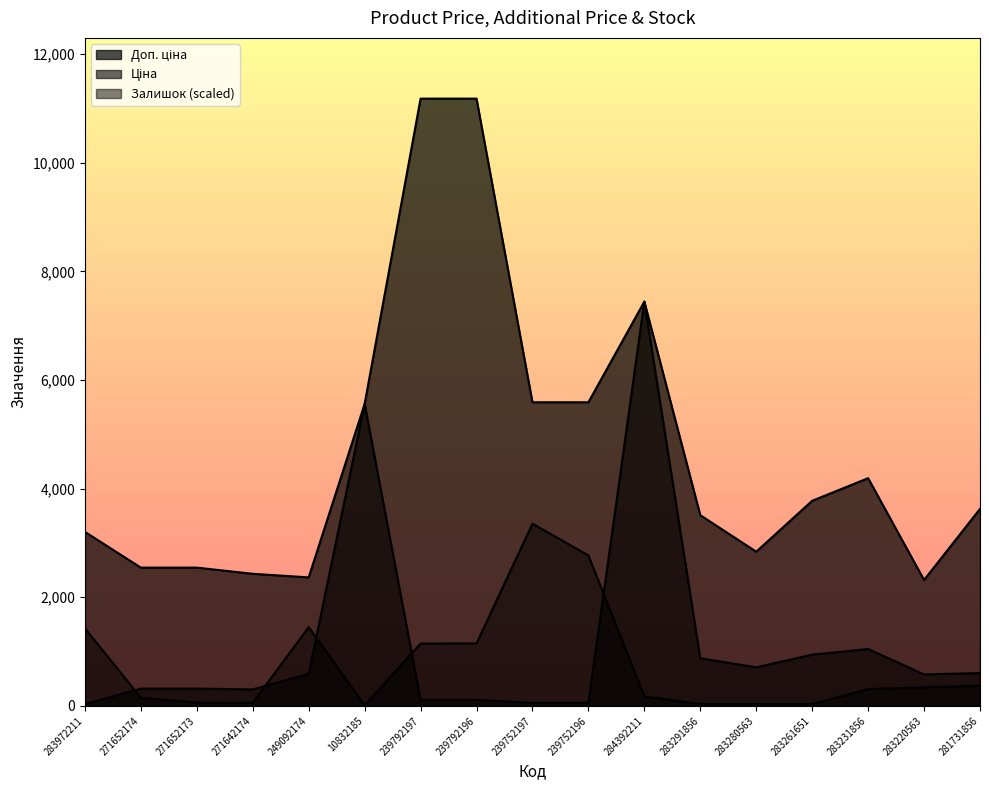

At how many categories does at least one series exceed 853?

17